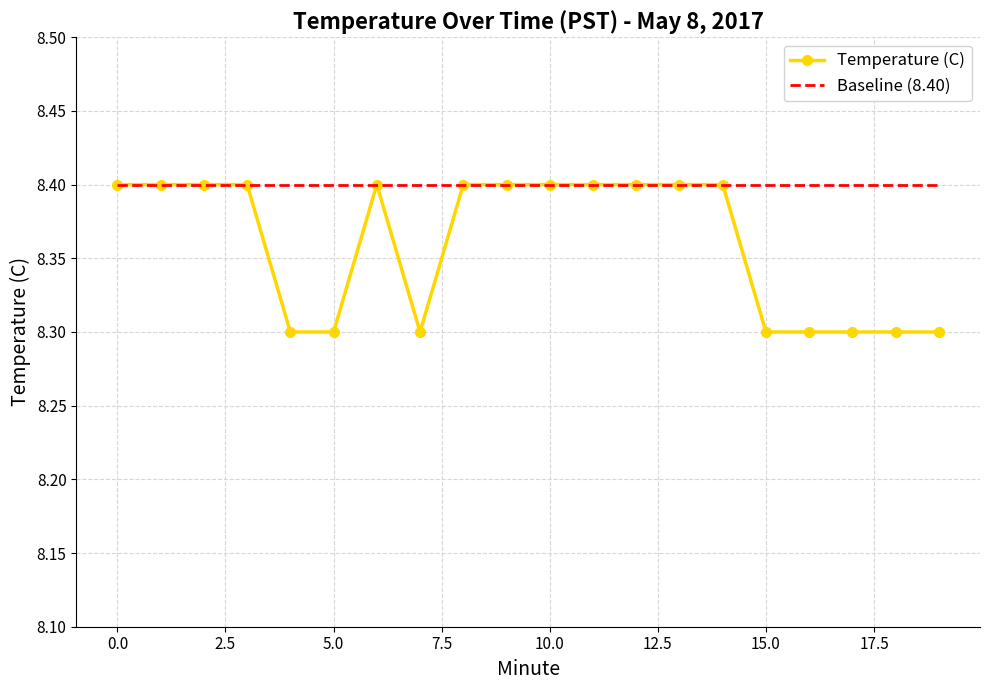

What is the sum of all Temperature (C) values?

167.2